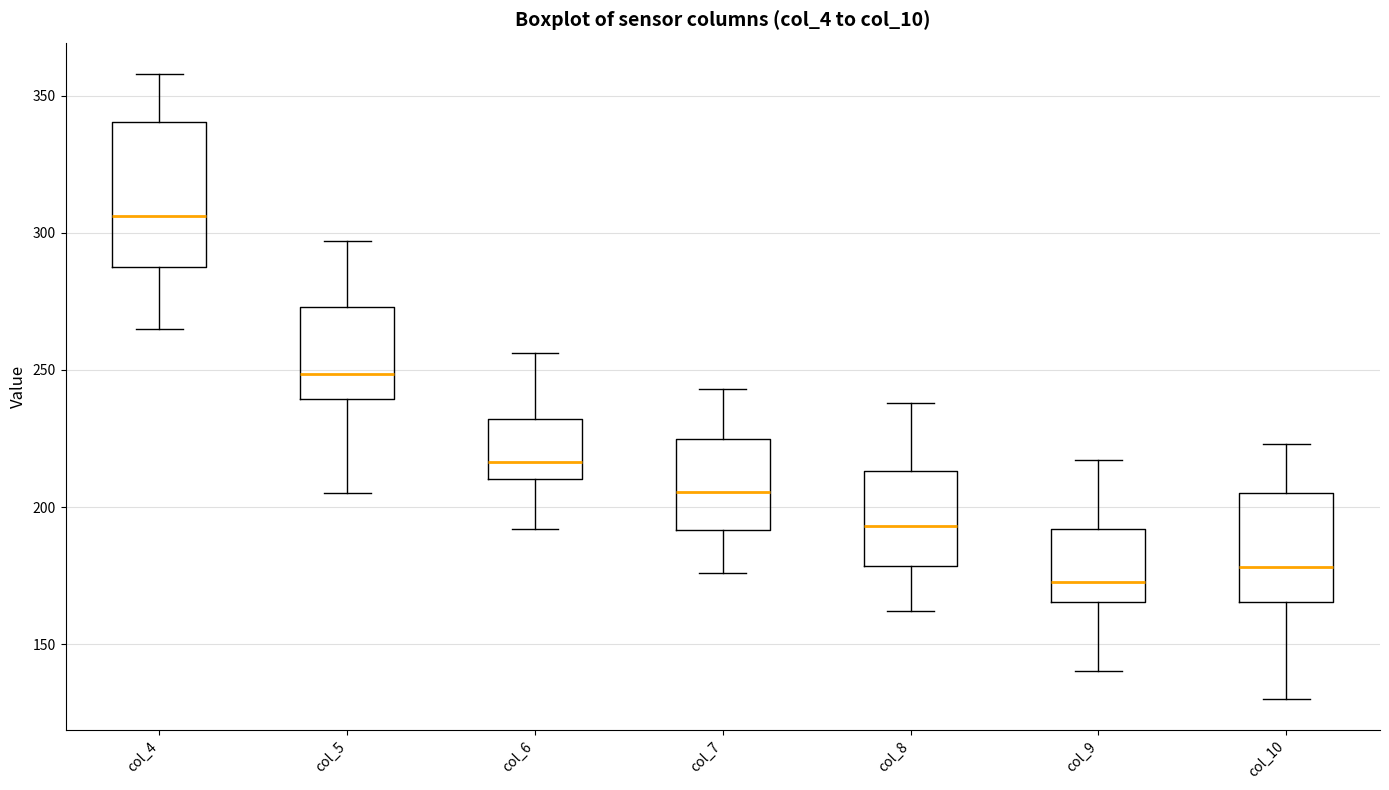

Which box's median line is the highest?

col_4